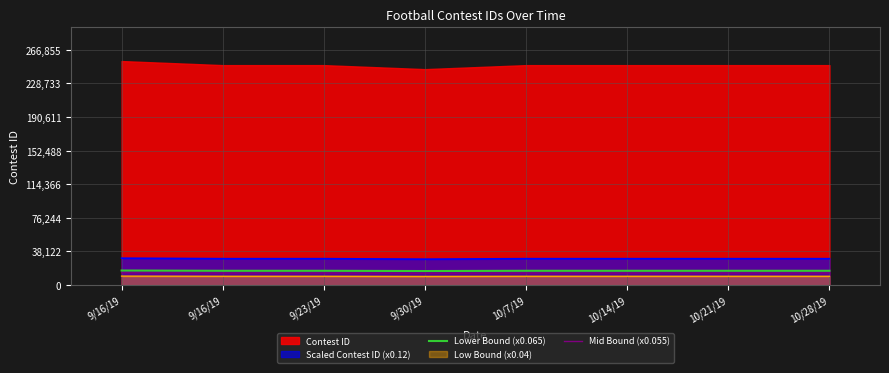

True or false: Mid Bound (x0.055) has a value of 23800.9 at 9/16/19.

False